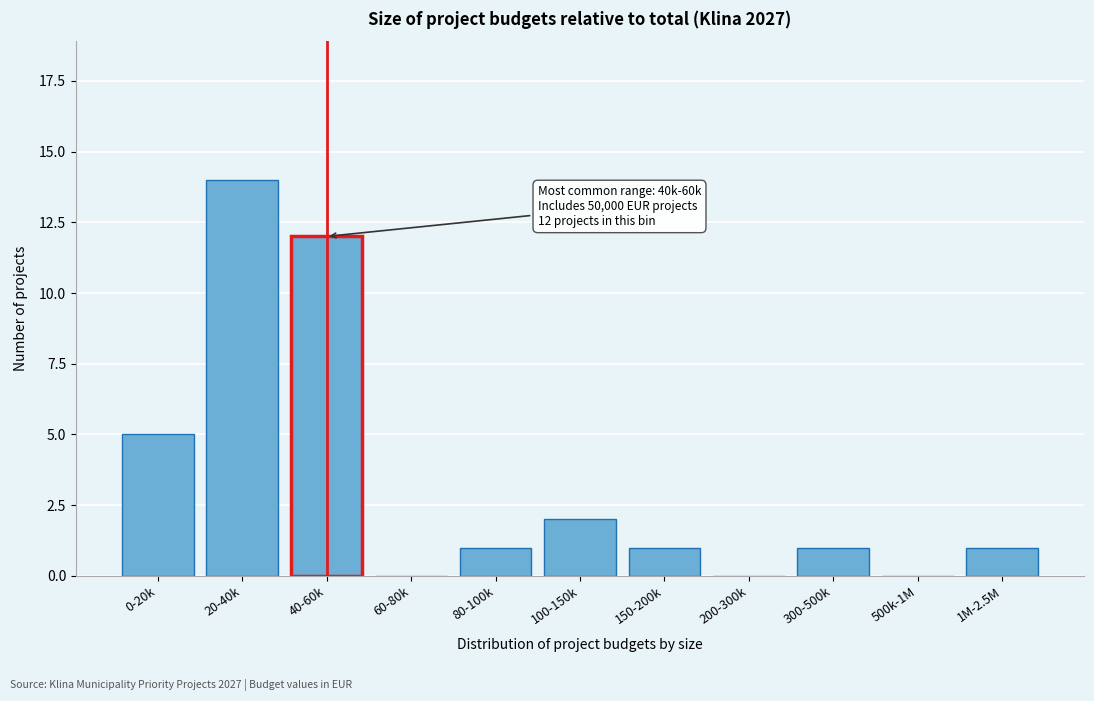

Reading left to right, list all the values displayed in this chart.

0-20k=5	20-40k=14	40-60k=12	60-80k=0	80-100k=1	100-150k=2	150-200k=1	200-300k=0	300-500k=1	500k-1M=0	1M-2.5M=1